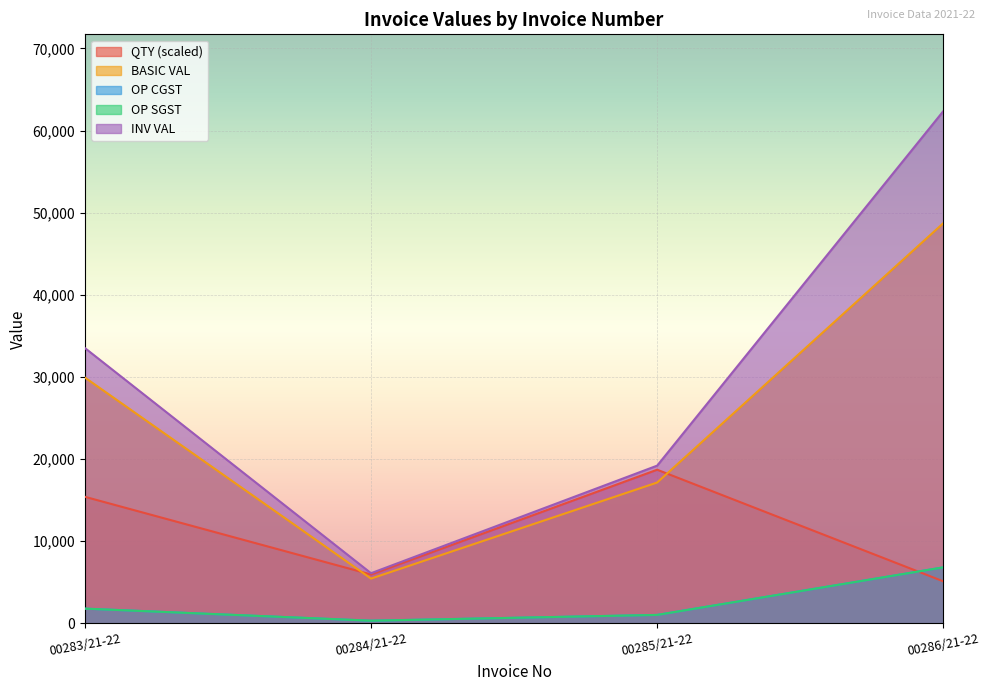

Reading left to right, extract all data points from this chart.

QTY: 15410.9	5948.6	18708.9	5116.4
BASIC VAL: 29930.0	5452.2	17147.8	48721.0
OP CGST: 1795.8	327.1	1028.9	6820.9
OP SGST: 1795.8	327.1	1028.9	6820.9
INV VAL: 33521.6	6106.5	19205.5	62362.9